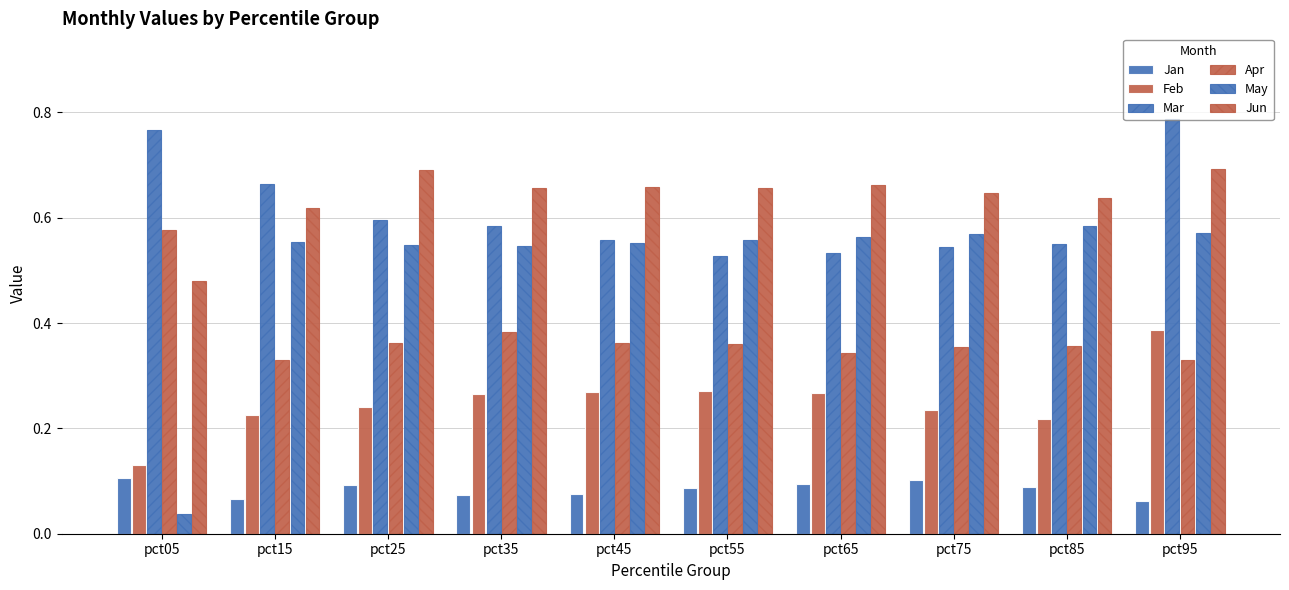

List the series in order of their peak value, highest first.

Mar, Jun, May, Apr, Feb, Jan